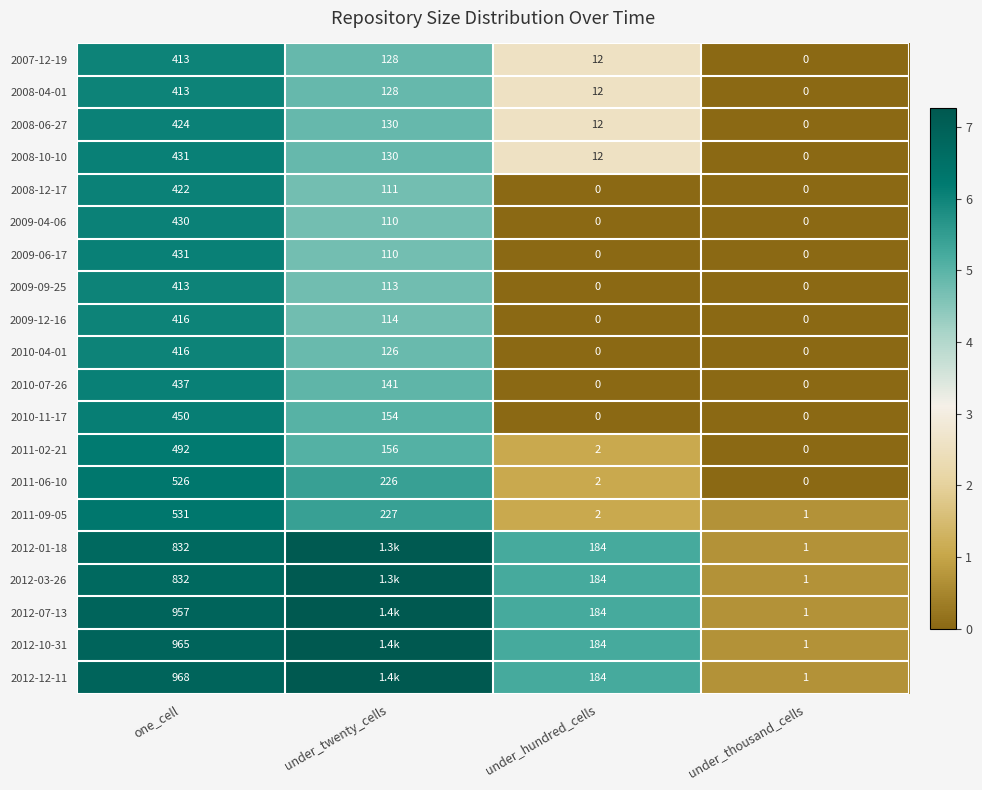

At which category is the sum across all series the highest?

one_cell